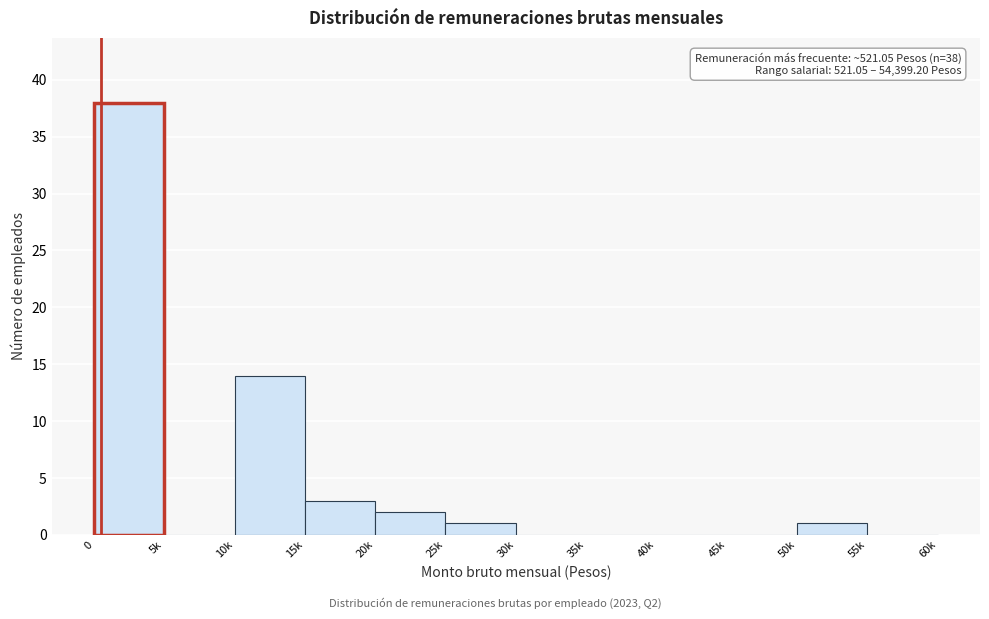

Reading right to left, list all the values displayed in this chart.

55k=0	50k=1	45k=0	40k=0	35k=0	30k=0	25k=1	20k=2	15k=3	10k=14	5k=0	0=38